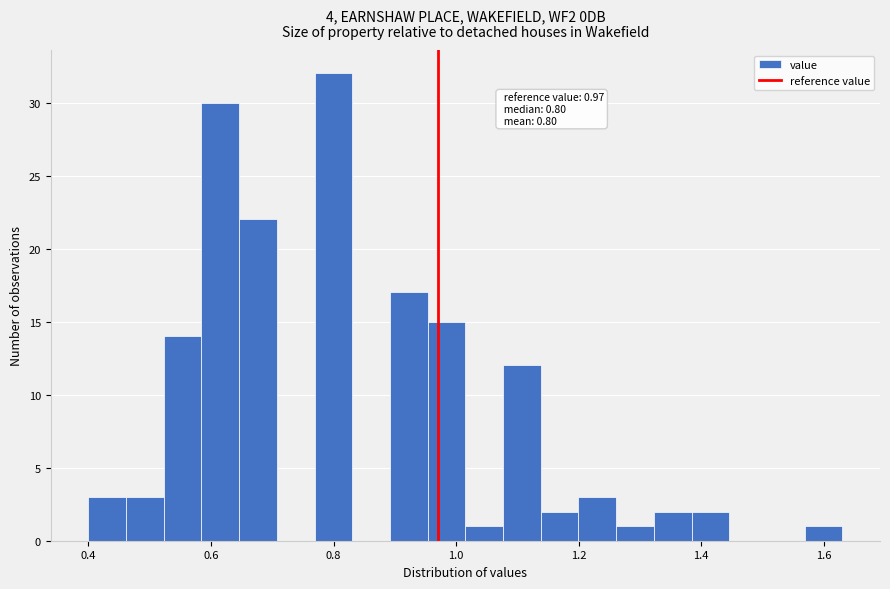

Around what value on the x-axis is the tallest bar? Give the approximate position of its centre, as read against the axis.

0.80